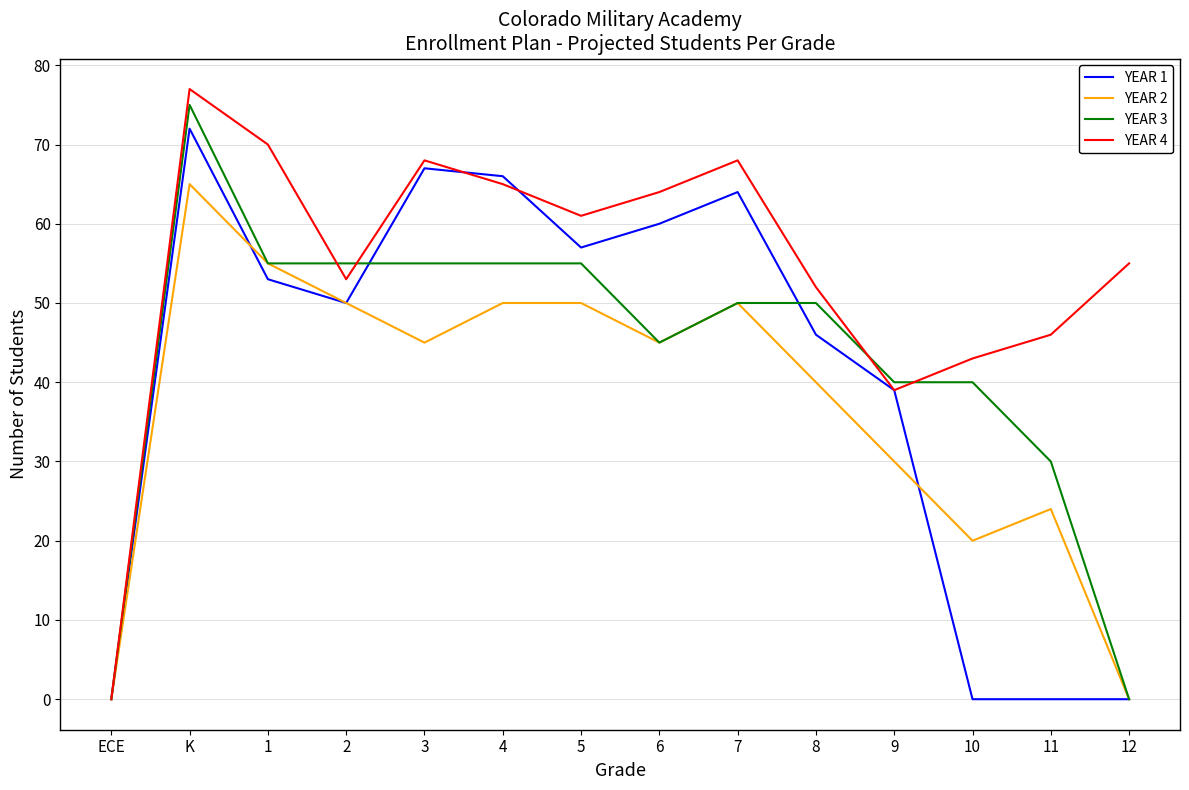

Reading right to left, extract all data points from this chart.

YEAR 1: 0	0	0	39	46	64	60	57	66	67	50	53	72	0
YEAR 2: 0	24	20	30	40	50	45	50	50	45	50	55	65	0
YEAR 3: 0	30	40	40	50	50	45	55	55	55	55	55	75	0
YEAR 4: 55	46	43	39	52	68	64	61	65	68	53	70	77	0